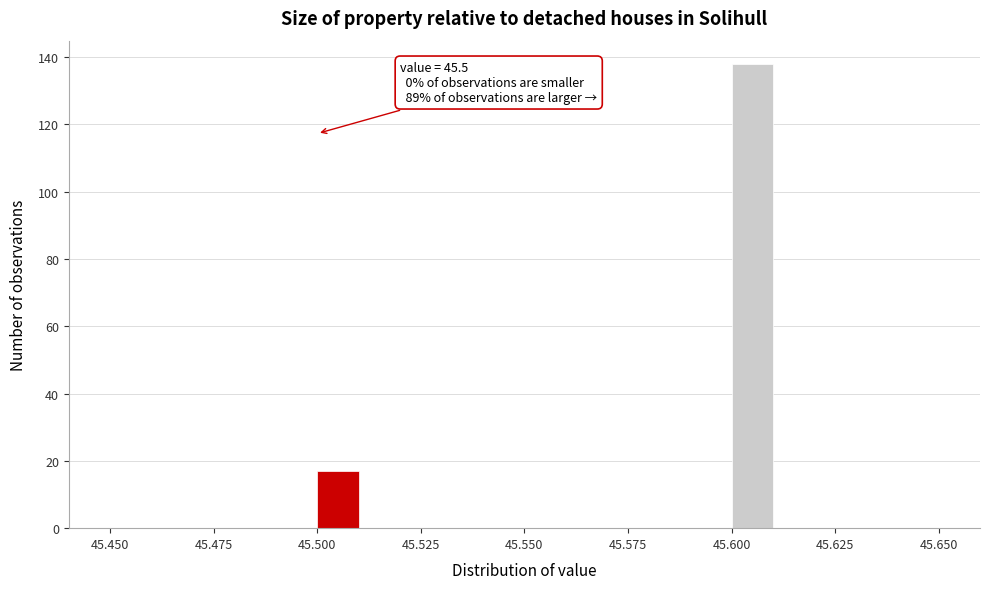

Read against the x-axis, roughly where is the centre of the tallest bar?

45.605